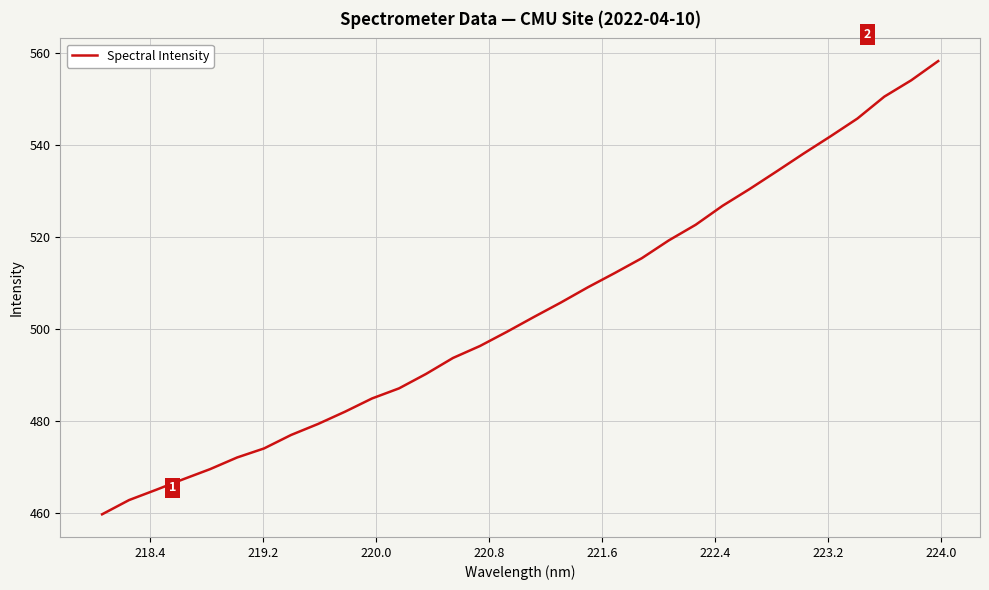

What is the difference between the maximum and minimum values?

98.5